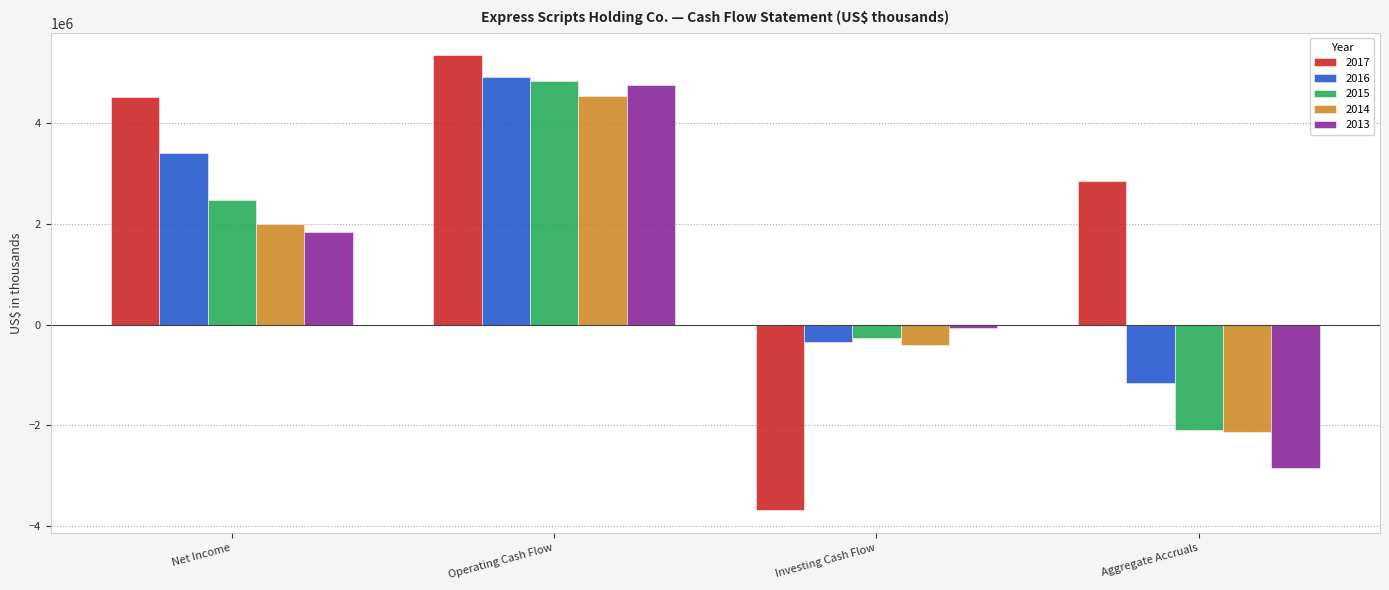

Reading left to right, what are all the values shown in this chart?

2017: Net Income=4517400	Operating Cash Flow=5351300	Investing Cash Flow=-3690600	Aggregate Accruals=2856700
2016: Net Income=3404400	Operating Cash Flow=4919400	Investing Cash Flow=-351900	Aggregate Accruals=-1163100
2015: Net Income=2476400	Operating Cash Flow=4848300	Investing Cash Flow=-268500	Aggregate Accruals=-2103400
2014: Net Income=2007600	Operating Cash Flow=4549000	Investing Cash Flow=-411900	Aggregate Accruals=-2129500
2013: Net Income=1844600	Operating Cash Flow=4768900	Investing Cash Flow=-70000	Aggregate Accruals=-2854300